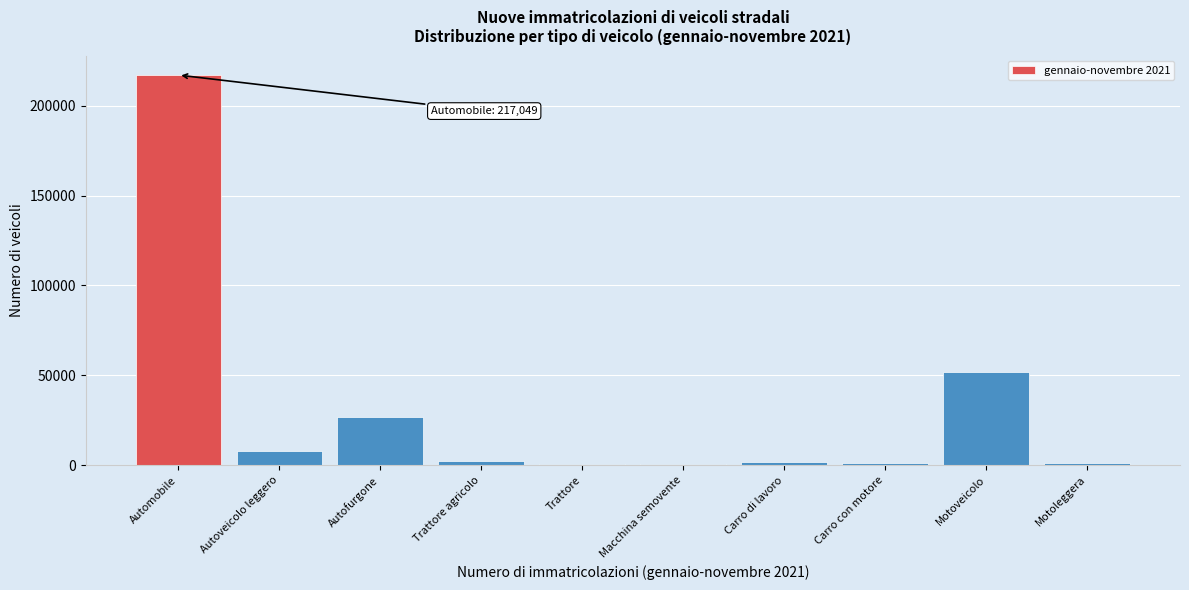

What is the change in value from Automobile to Motoveicolo?

-165011